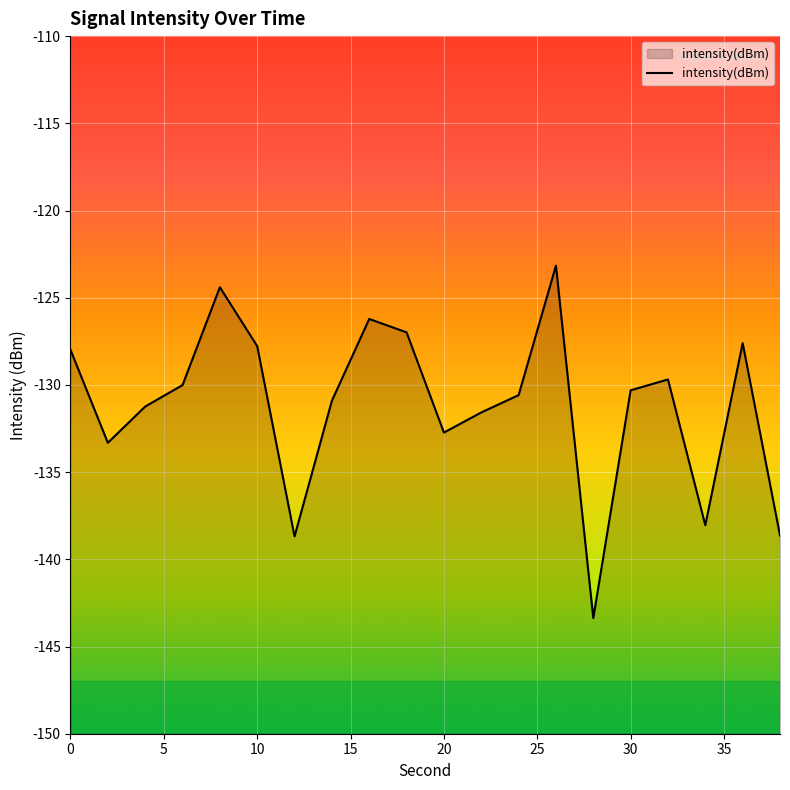

What is the difference between the maximum and minimum values?

20.2